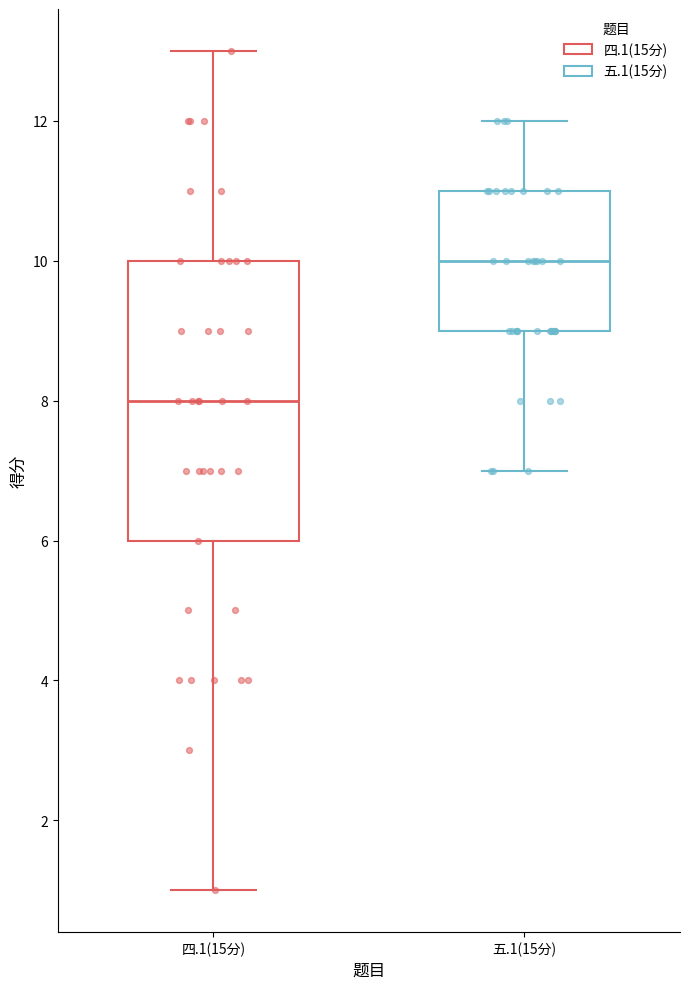

Reading left to right, transcribe this box plot: for each box, give where its median line is, the range the box spans, and where its two whiskers end, as read against the y-axis. The values are not printed on the chart, so give them approximately, as read against the axis.

四.1(15分): median 8, box 6 to 10, whiskers 1 to 13
五.1(15分): median 10, box 9 to 11, whiskers 7 to 12